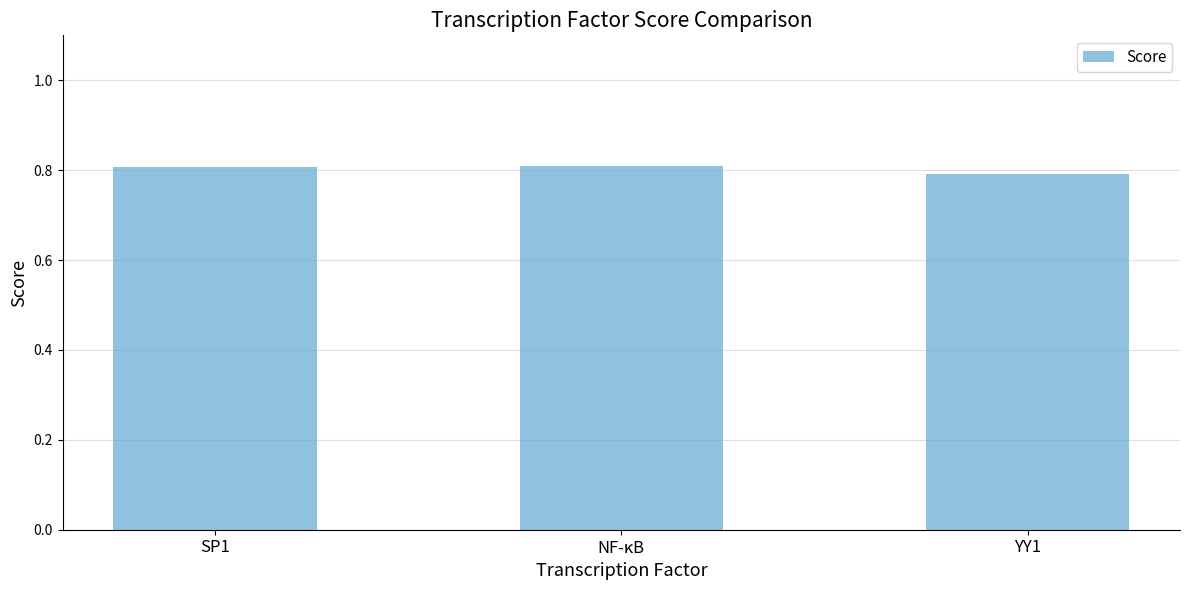

Count the values in the range 0 to 1.

3